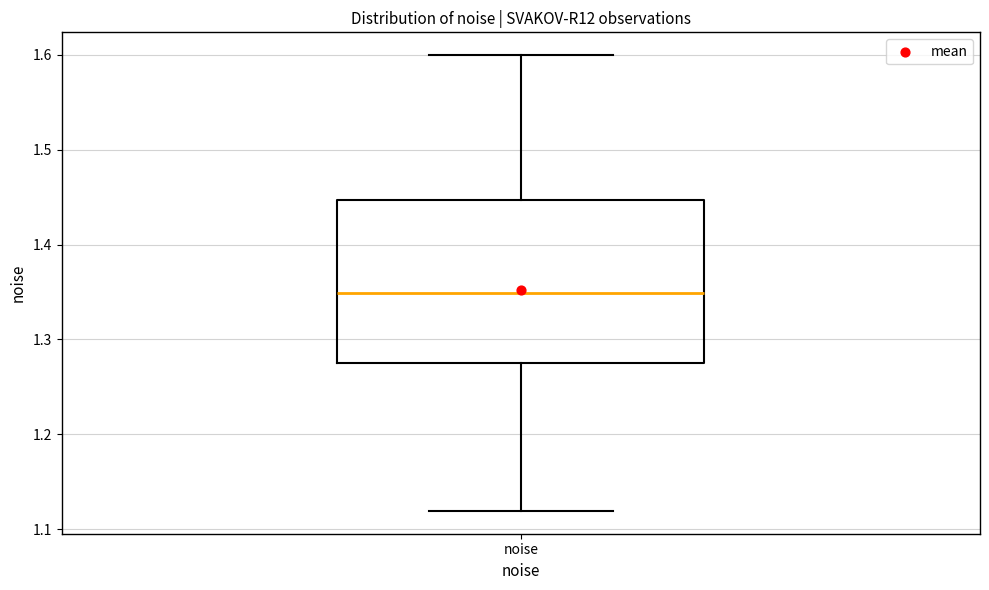

Where does the median line of the box for noise sit on the y-axis? The values are not printed on the chart, so give them approximately, as read against the axis.

1.35